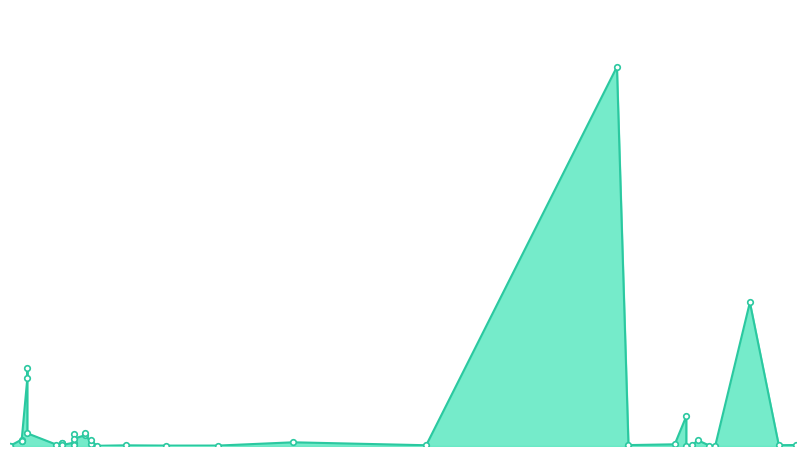

What is the sum of the values at 09.08.2016 and 18.04.2016?

1161.0